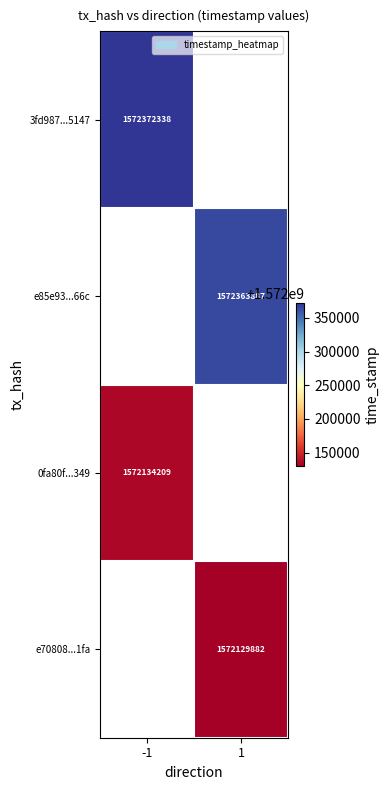

Is the value of 3fd987...5147 at -1 greater than the value of e70808...1fa at 1?

Yes